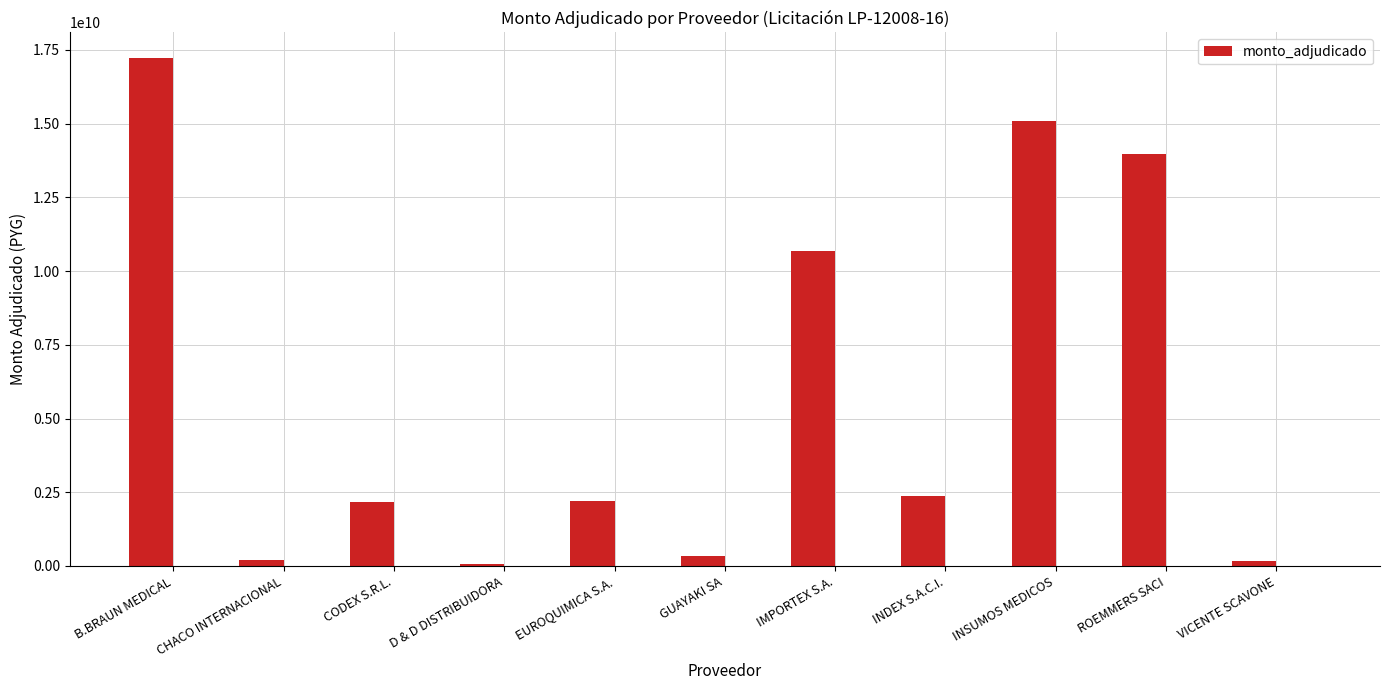

List the labels in order of value, smallest first.

D & D DISTRIBUIDORA, VICENTE SCAVONE, CHACO INTERNACIONAL, GUAYAKI SA, CODEX S.R.L., EUROQUIMICA S.A., INDEX S.A.C.I., IMPORTEX S.A., ROEMMERS SACI, INSUMOS MEDICOS, B.BRAUN MEDICAL